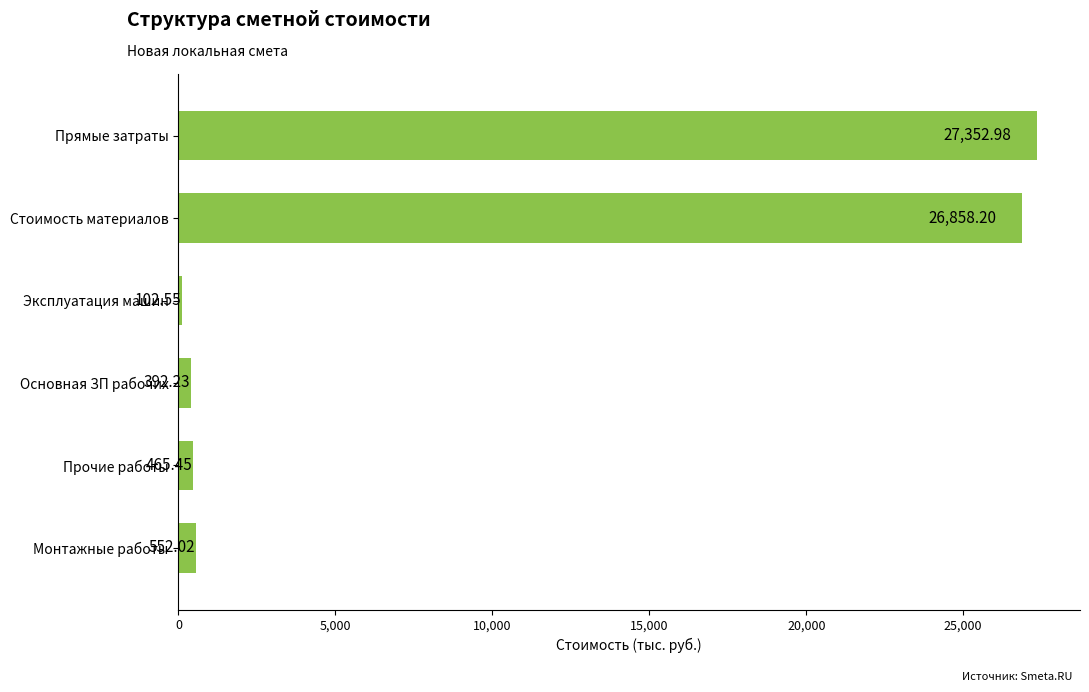

At which category does the chart reach its peak across all series?

Прямые затраты